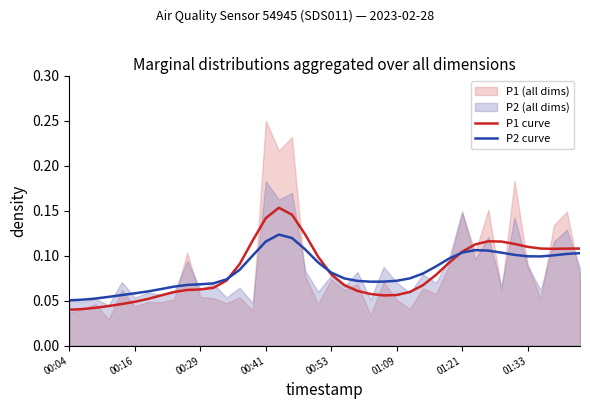

Reading left to right, list all the values displayed in this chart.

P1 curve: 0.0	0.0	0.0	0.0	0.0	0.0	0.1	0.1	0.1	0.1	0.1	0.1	0.1	0.1	0.1	0.1	0.2	0.1	0.1	0.1	0.1	0.1	0.1	0.1	0.1	0.1	0.1	0.1	0.1	0.1	0.1	0.1	0.1	0.1	0.1	0.1	0.1	0.1	0.1	0.1
P2 curve: 0.1	0.1	0.1	0.1	0.1	0.1	0.1	0.1	0.1	0.1	0.1	0.1	0.1	0.1	0.1	0.1	0.1	0.1	0.1	0.1	0.1	0.1	0.1	0.1	0.1	0.1	0.1	0.1	0.1	0.1	0.1	0.1	0.1	0.1	0.1	0.1	0.1	0.1	0.1	0.1